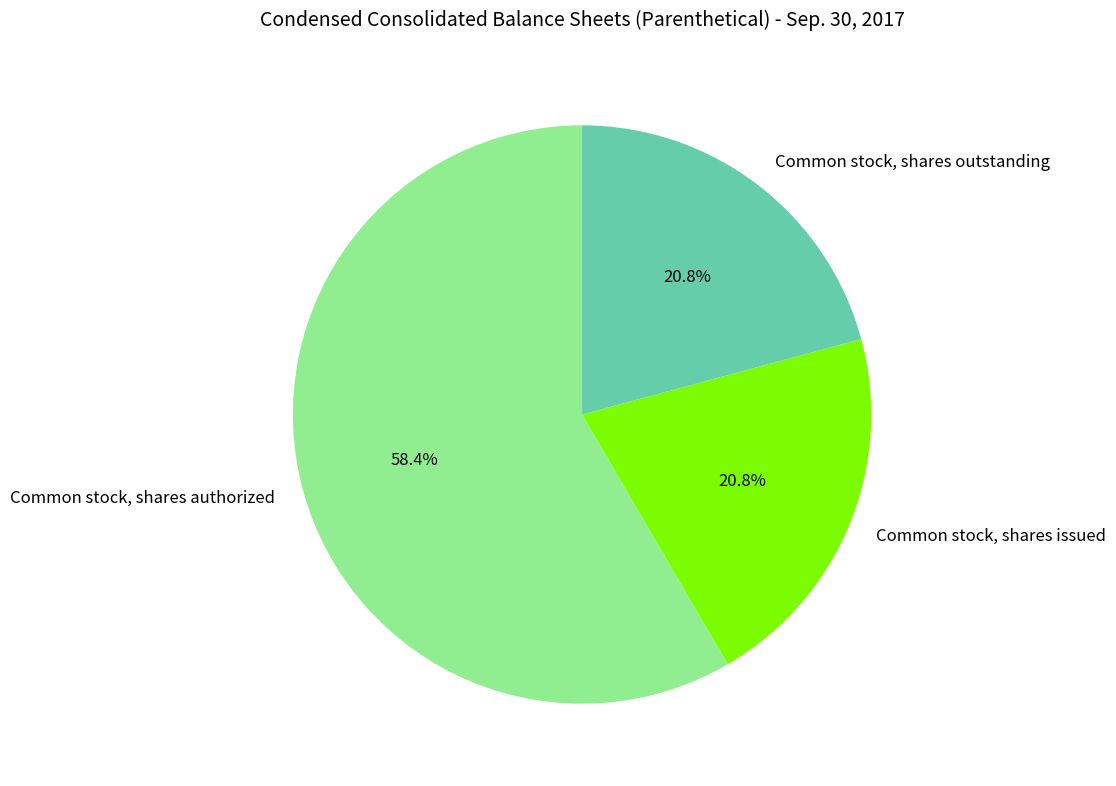

Which has a higher value, Common stock, shares outstanding or Common stock, shares authorized?

Common stock, shares authorized